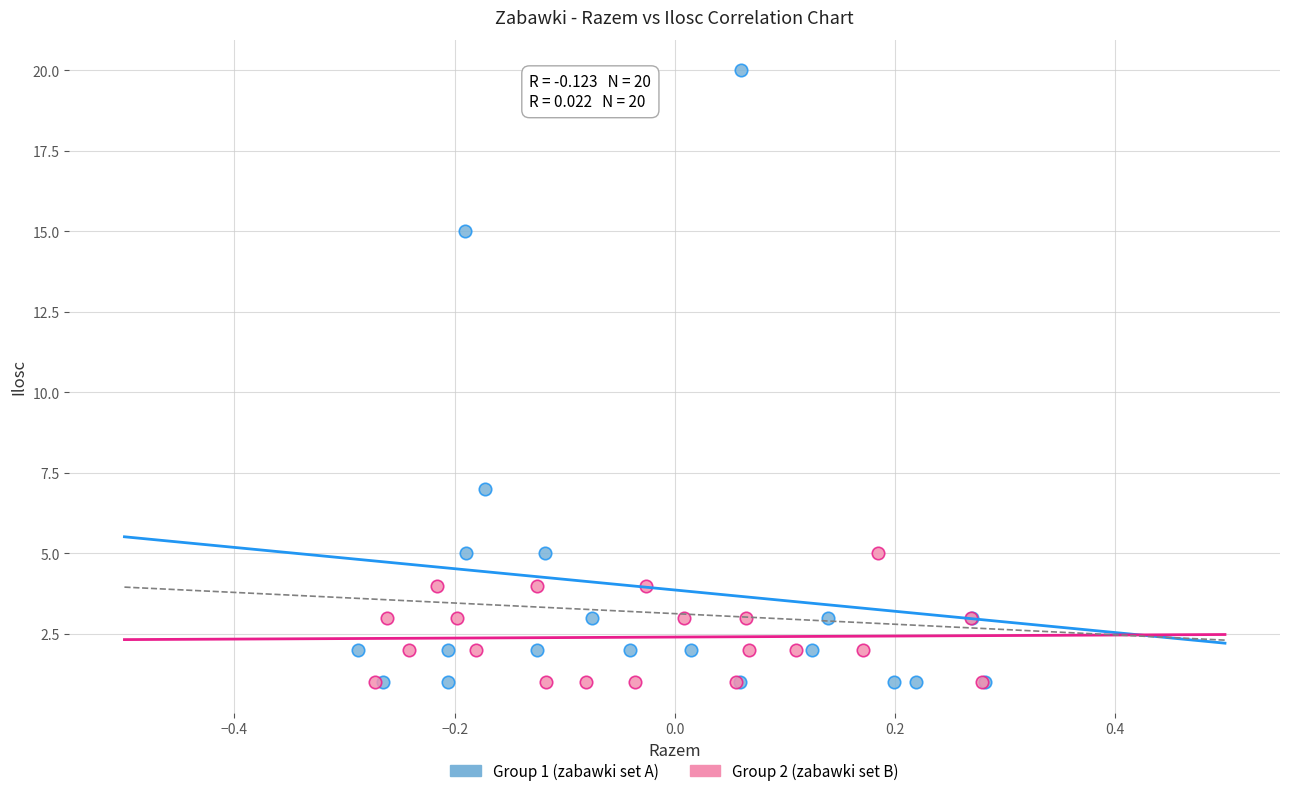

Which series has the widest spread of Y values?

Group 1 (zabawki set A)